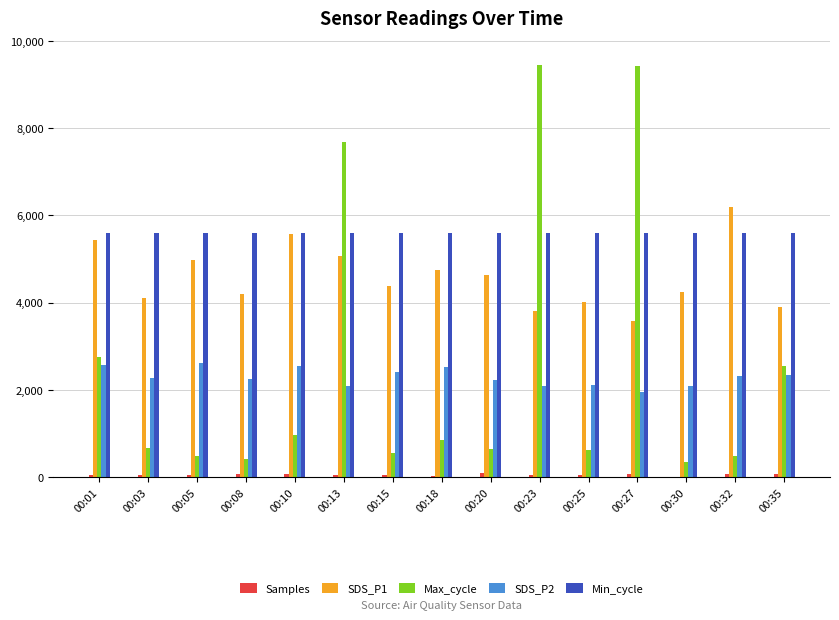

Is the value of SDS_P1 at 00:32 greater than the value of Min_cycle at 00:05?

Yes